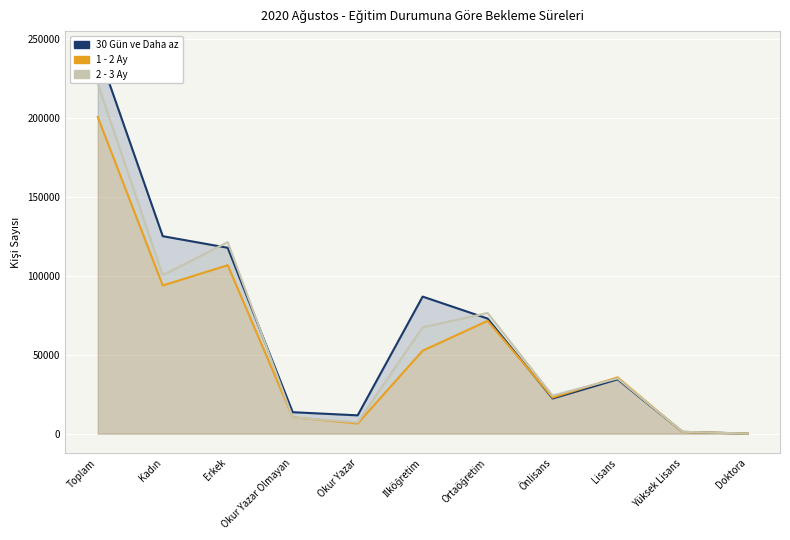

At which category is the sum across all series the highest?

Toplam